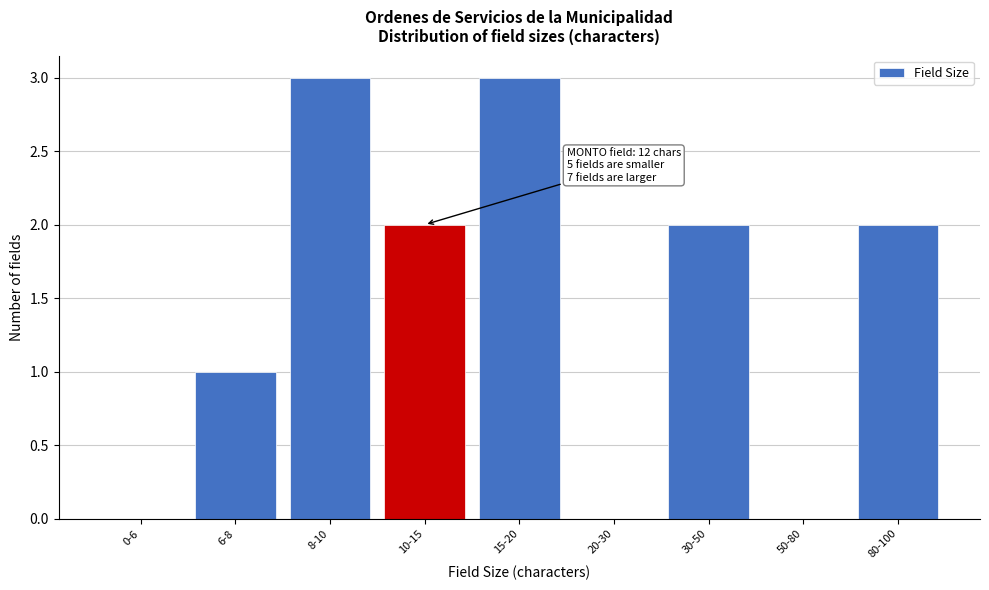

Reading left to right, what are all the values shown in this chart?

0-6=0	6-8=1	8-10=3	10-15=2	15-20=3	20-30=0	30-50=2	50-80=0	80-100=2